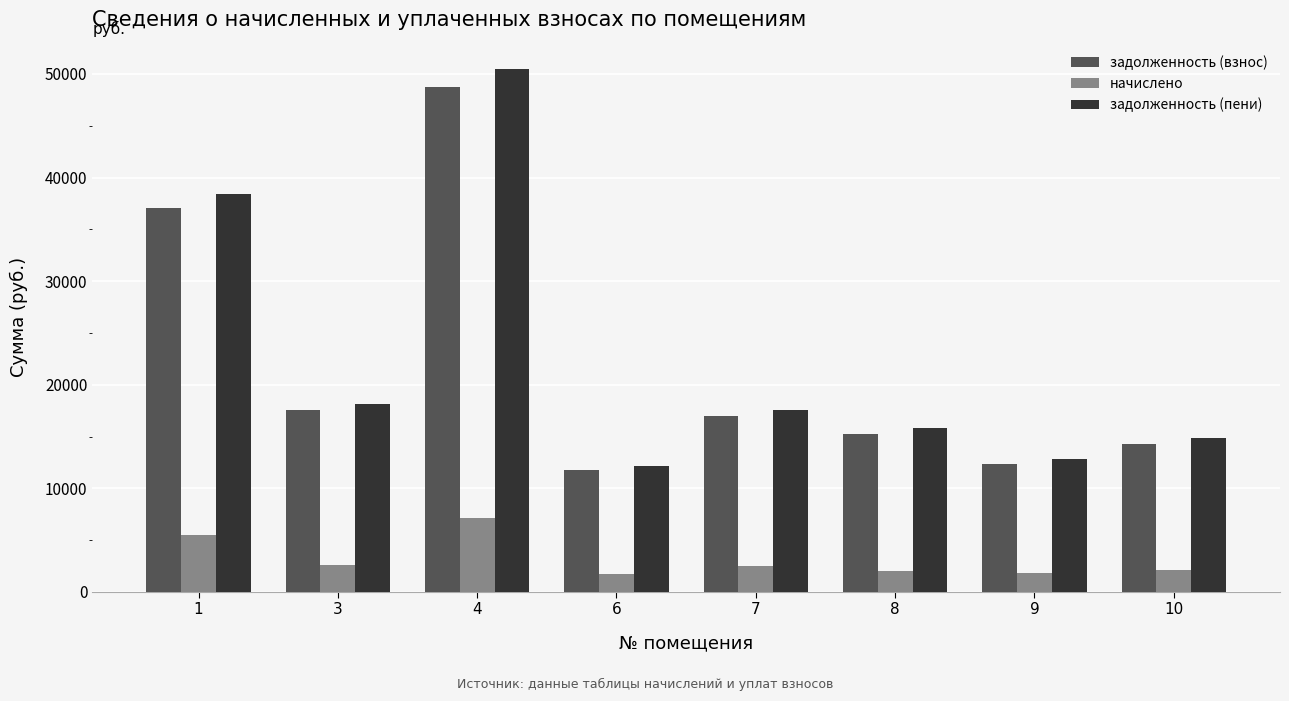

What is the difference between the highest and lowest values at 4?

43321.0